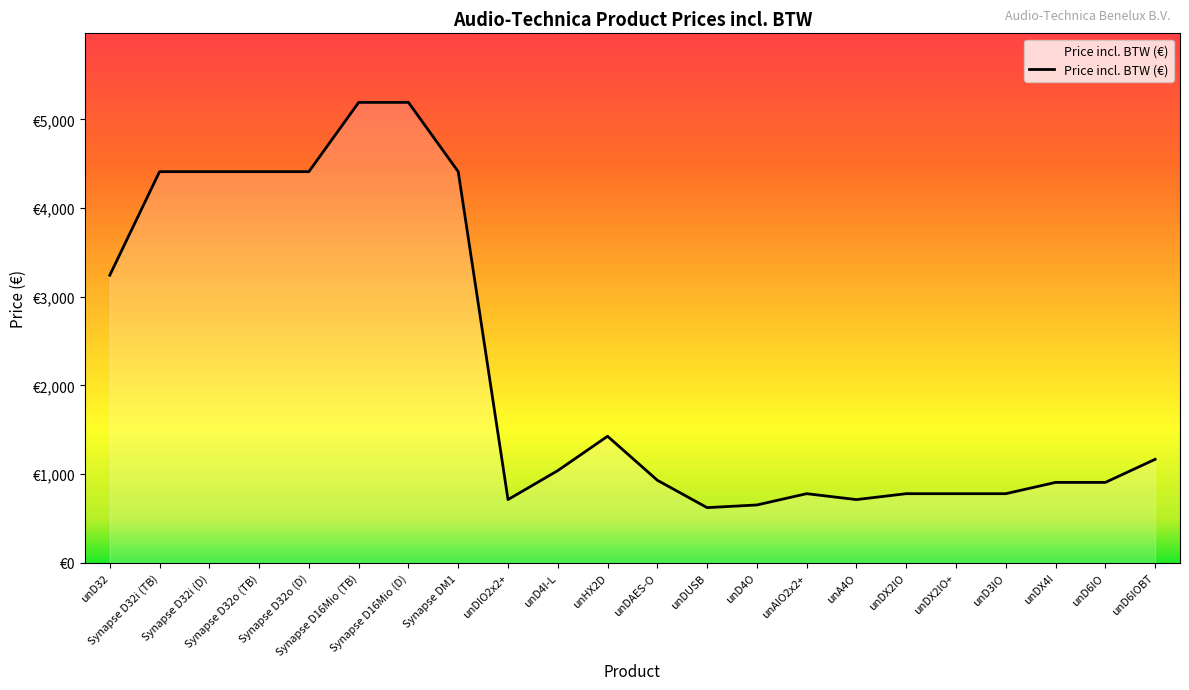

What is the difference between the values at unDUSB and Synapse D16Mio (D)?

4567.8